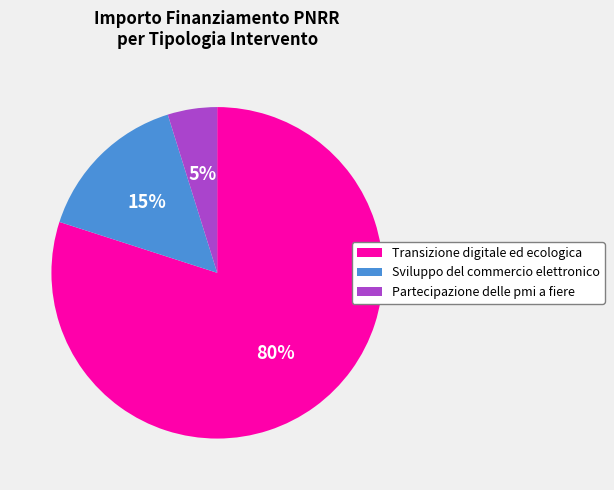

Which slice is the largest?

Transizione digitale ed ecologica